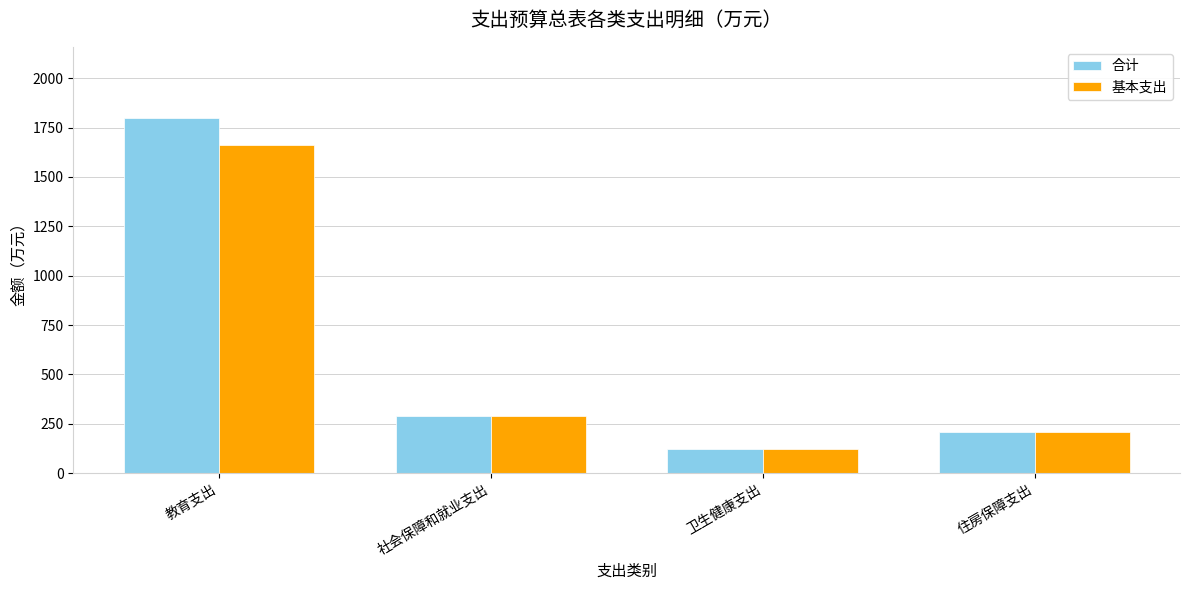

At which category is the sum across all series the highest?

教育支出